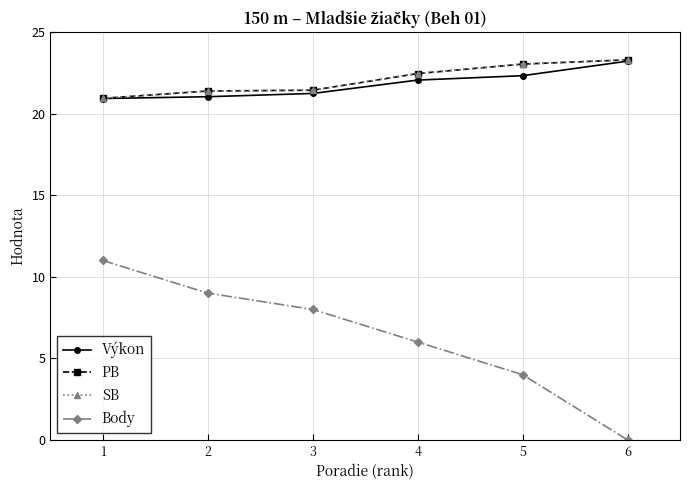

Does the chart have visible grid lines?

Yes